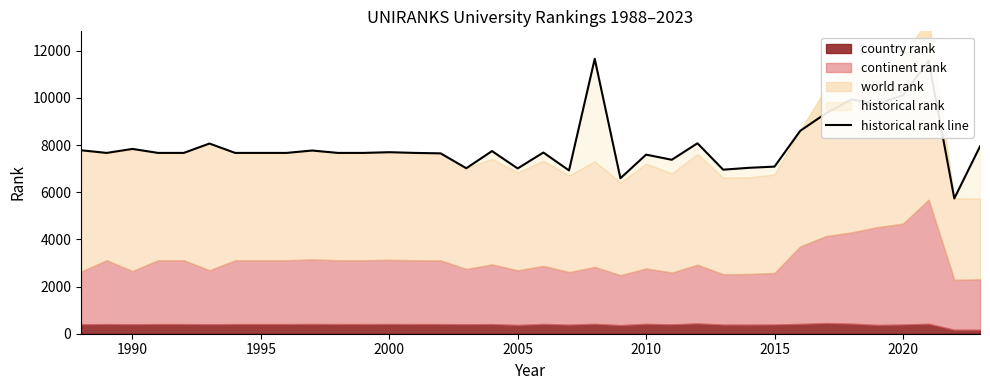

How many interior local valleys (lower than both neighbors) does the data have?

9